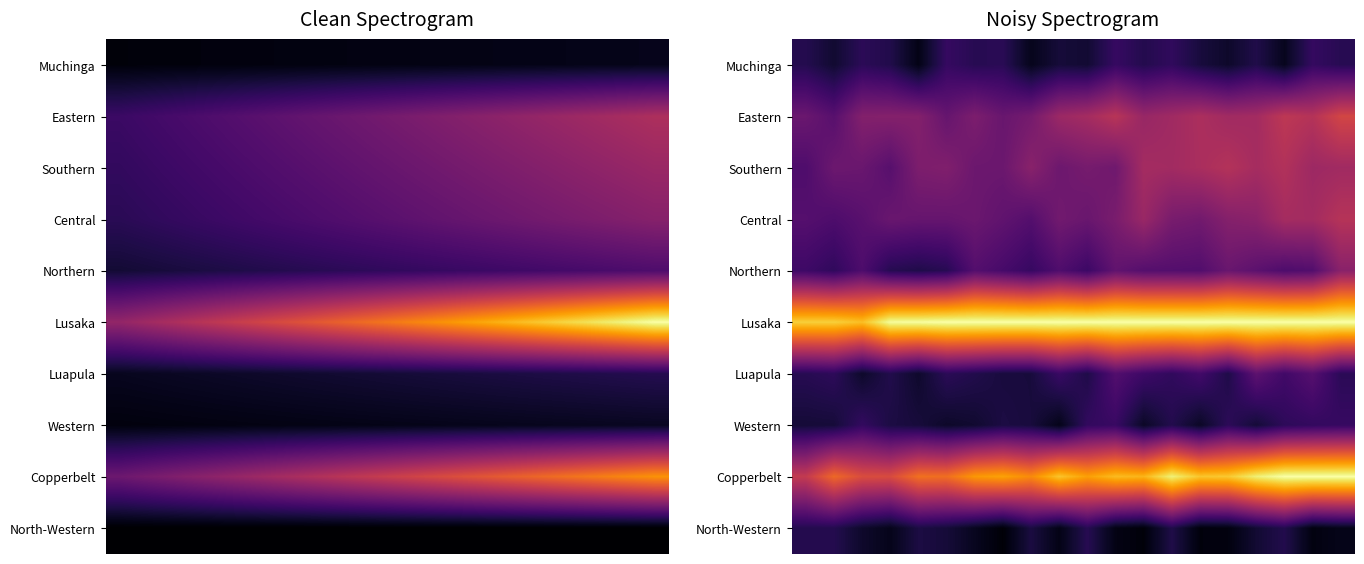

Which series has the largest total across all categories?

Lusaka